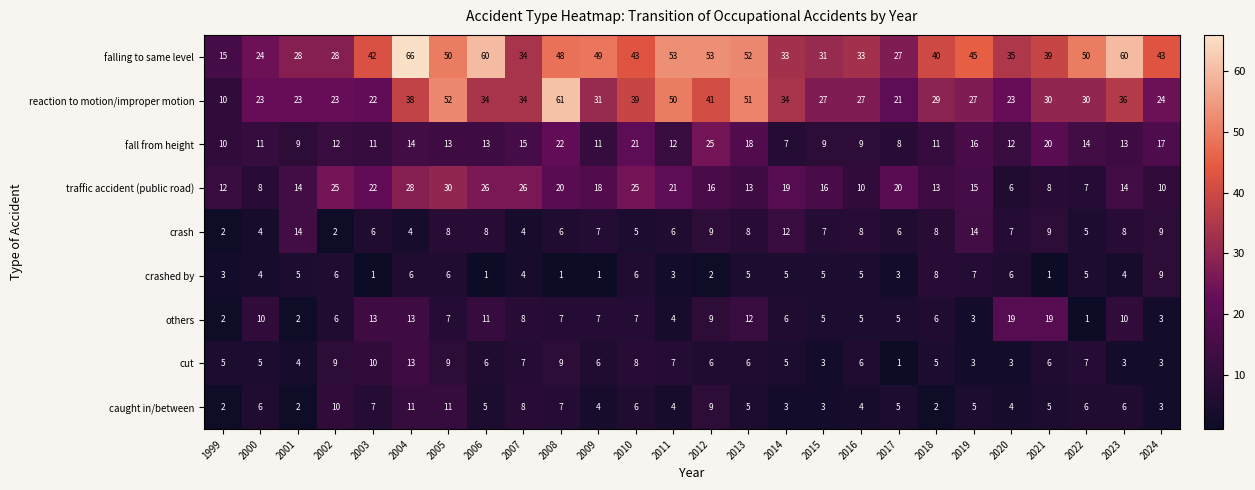

Which series has the largest total across all categories?

falling to same level